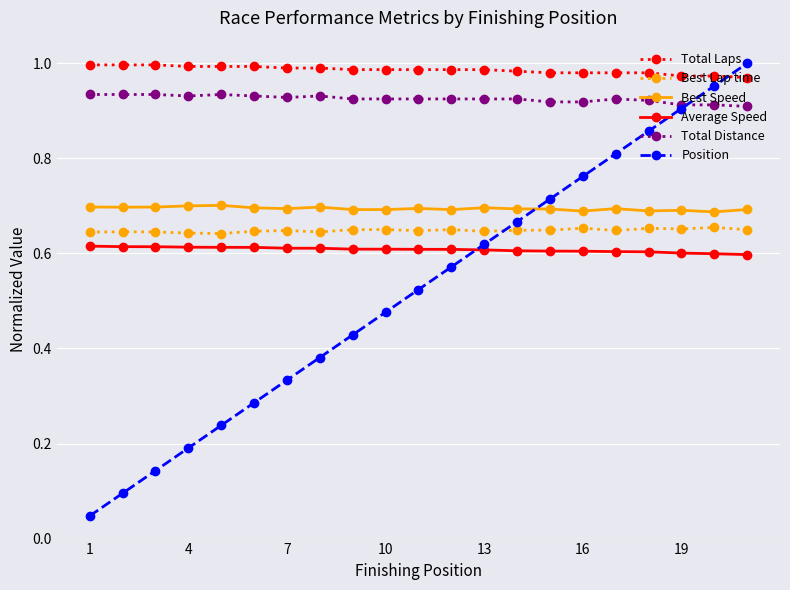

True or false: Total Laps and Average Speed cross at least once.

False